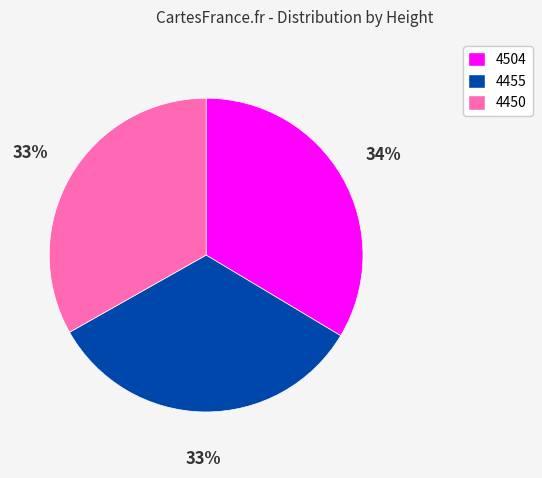

What is the ratio of the value at 4450 to the value at 4504?

1.0